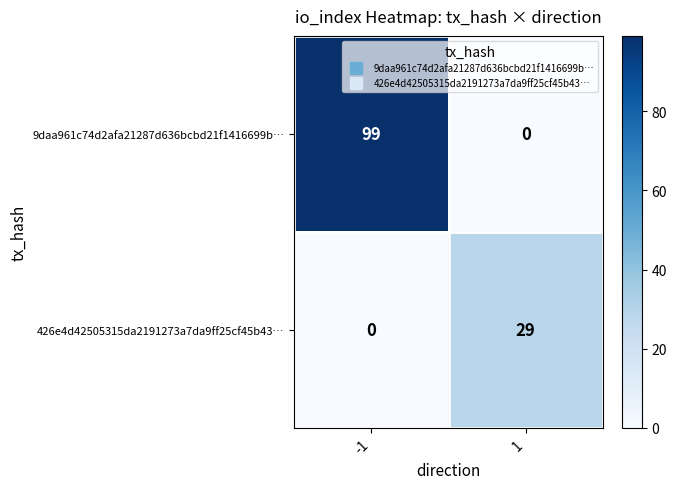

Is the value of 426e4d42505315da2191273a7da9ff25cf45b43… at -1 greater than the value of 9daa961c74d2afa21287d636bcbd21f1416699b… at -1?

No